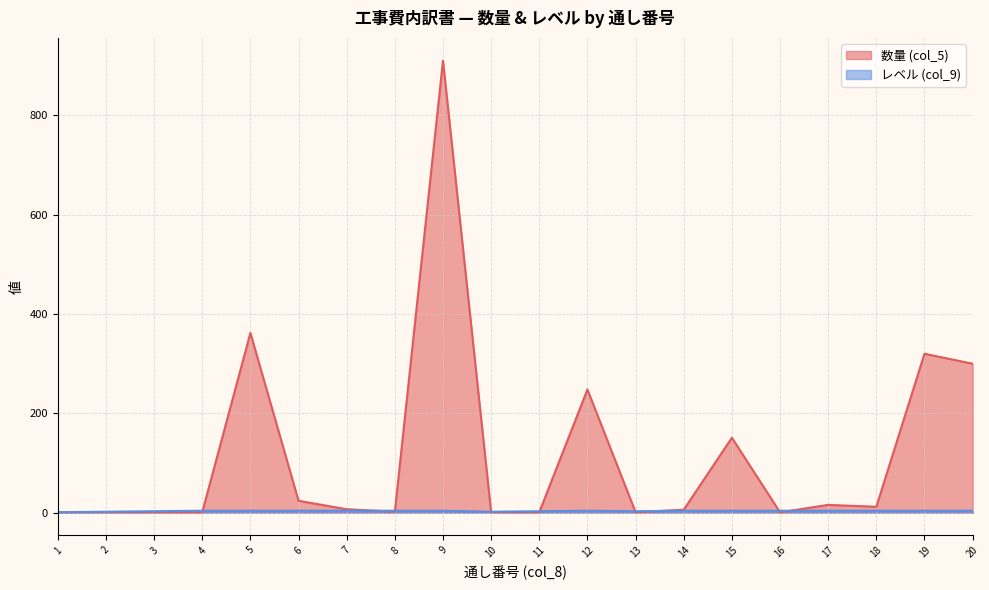

Is it true that 数量 (col_5) equals 1.7 at 1?

False